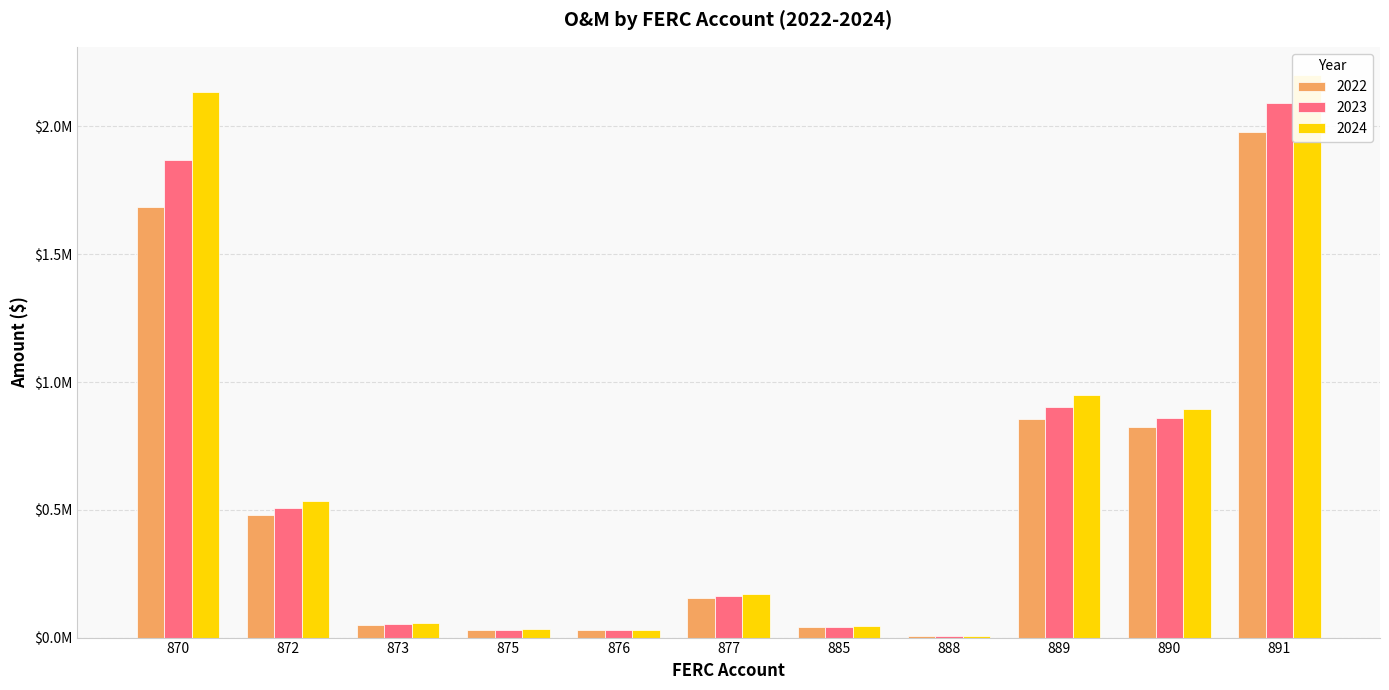

How many data points in 2024 are above 171973?

6